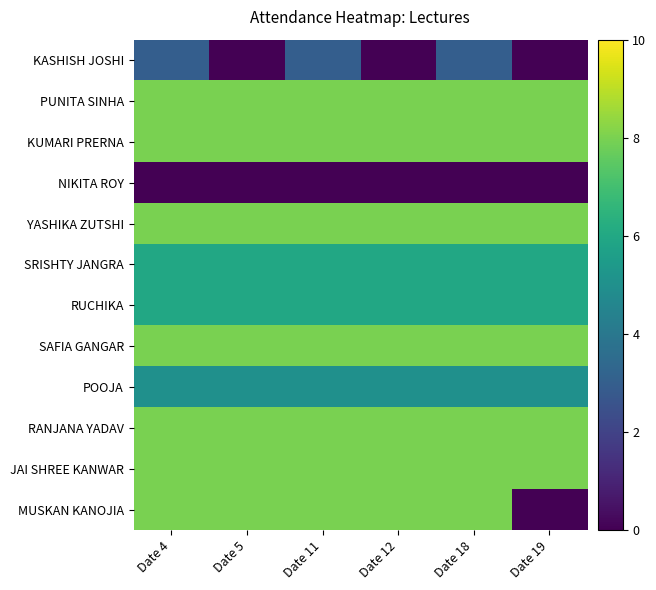

How many categories are shown in the chart?

6